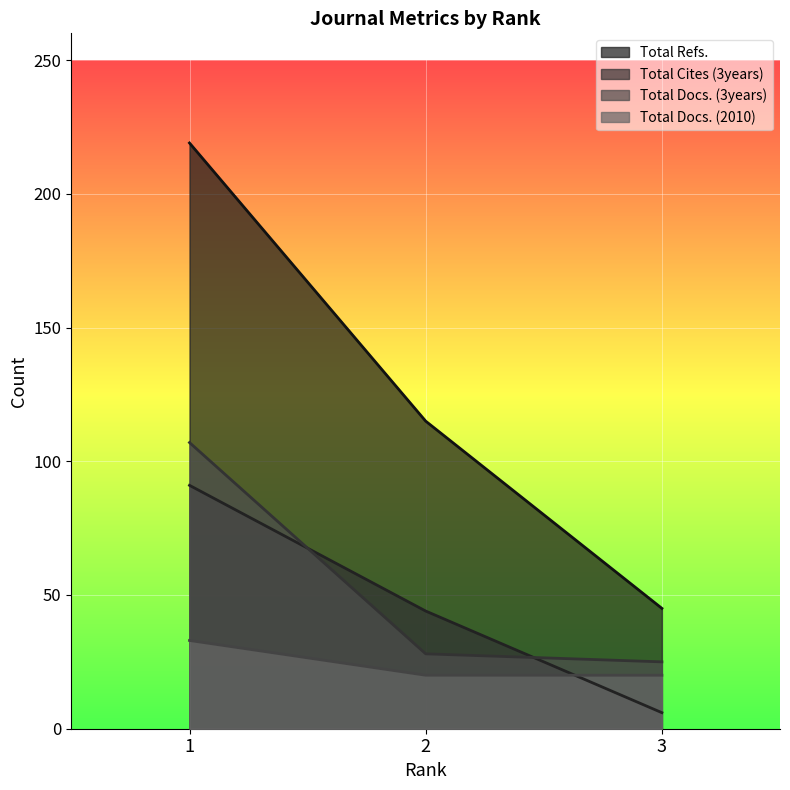

Does the chart display data point markers on the line(s)?

No